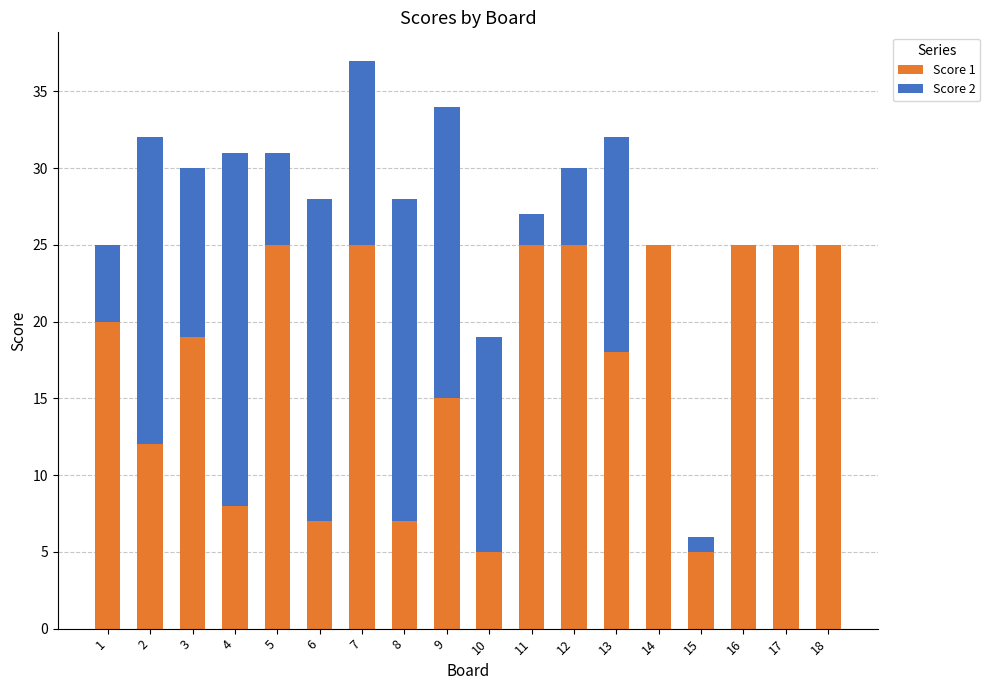

At which category is the sum across all series the highest?

7